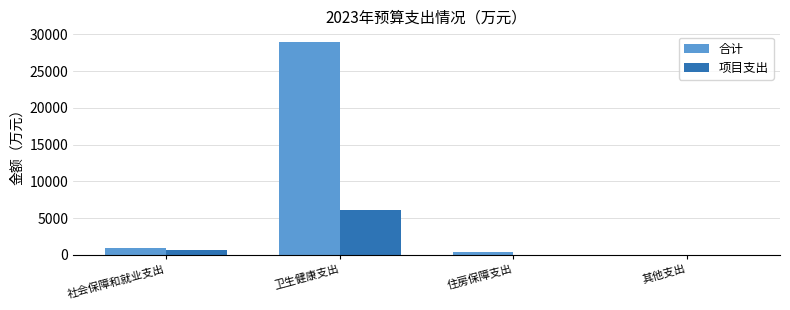

Is it true that 合计 equals 28961.0 at 卫生健康支出?

True